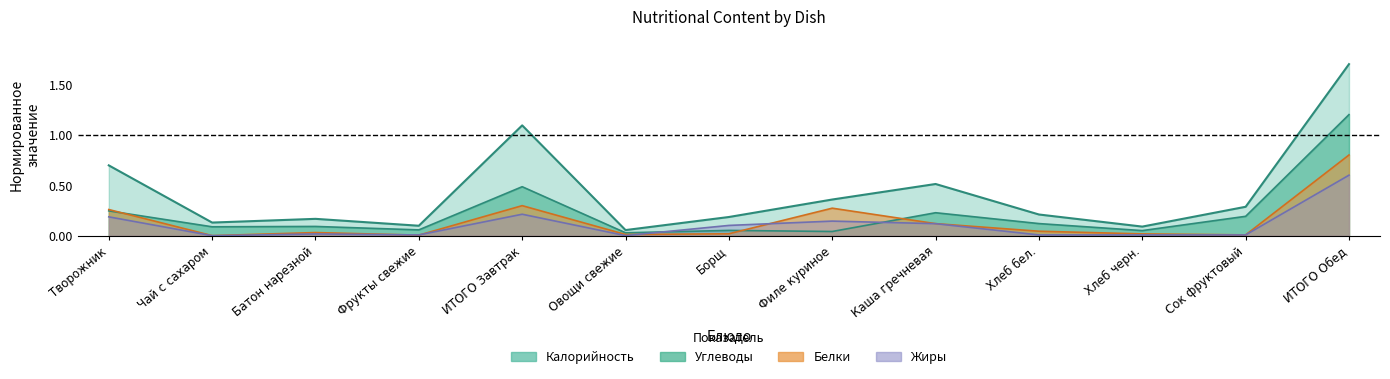

Where is the first local minimum for Углеводы?

Чай с сахаром